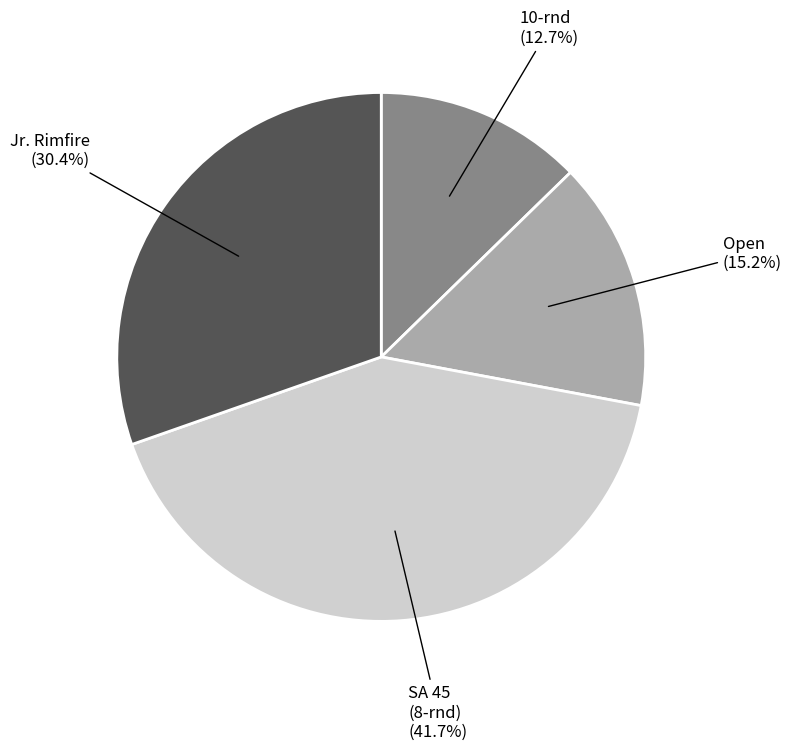

Does any single category account for the majority?

No